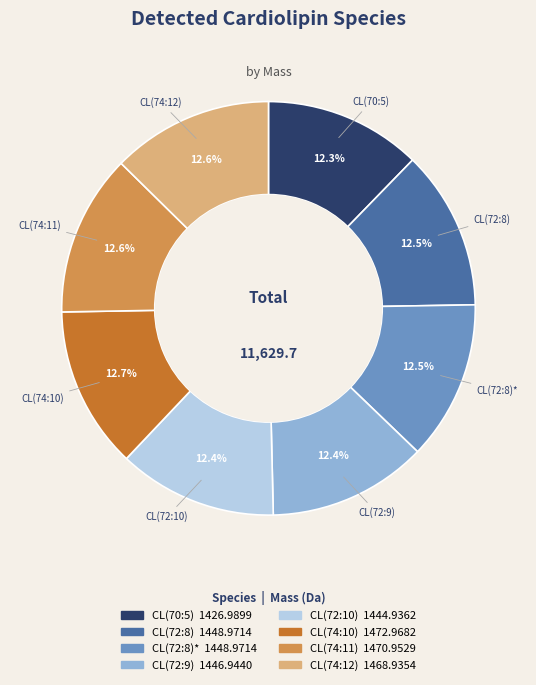

Is there a majority slice in this chart?

No